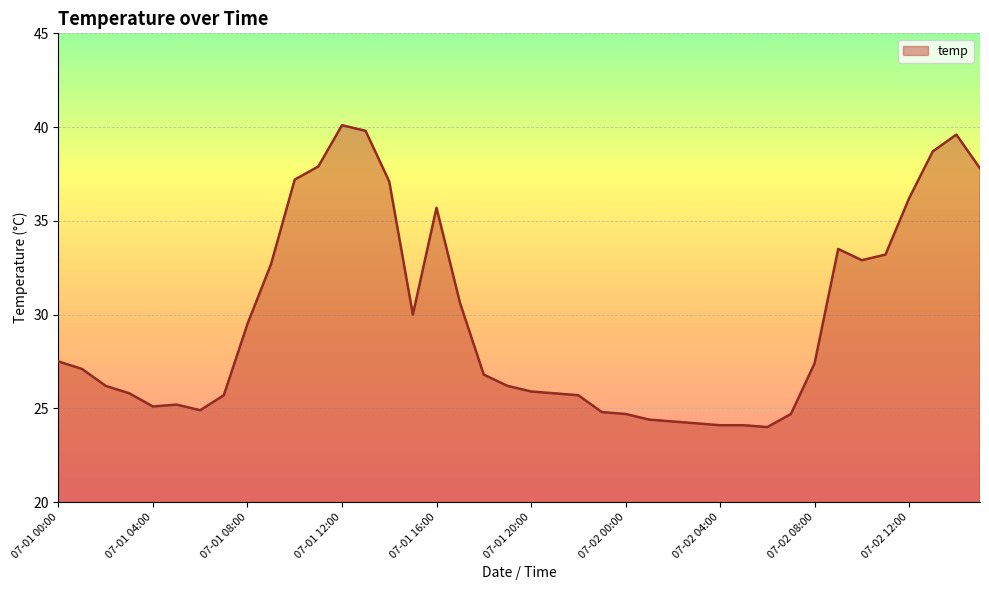

How many categories are shown in the chart?

40